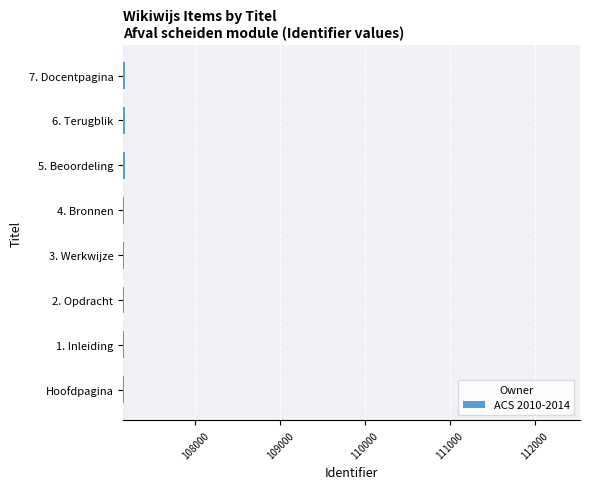

What is the minimum value shown in the chart?

107157